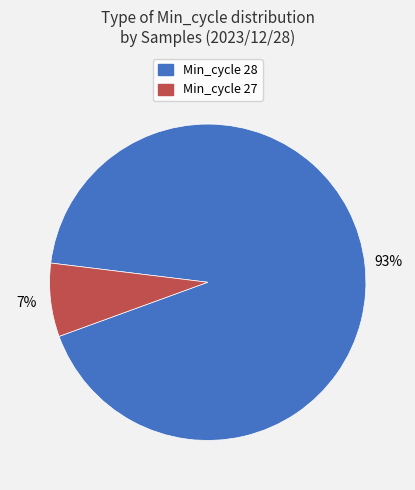

Is there any slice that represents more than half of the pie?

Yes